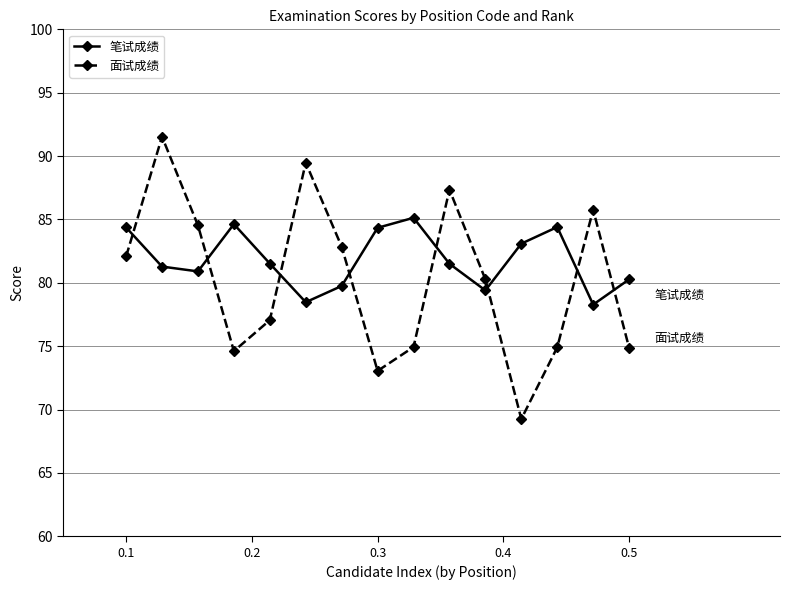

True or false: 面试成绩 has more than 0 interior local peaks.

True